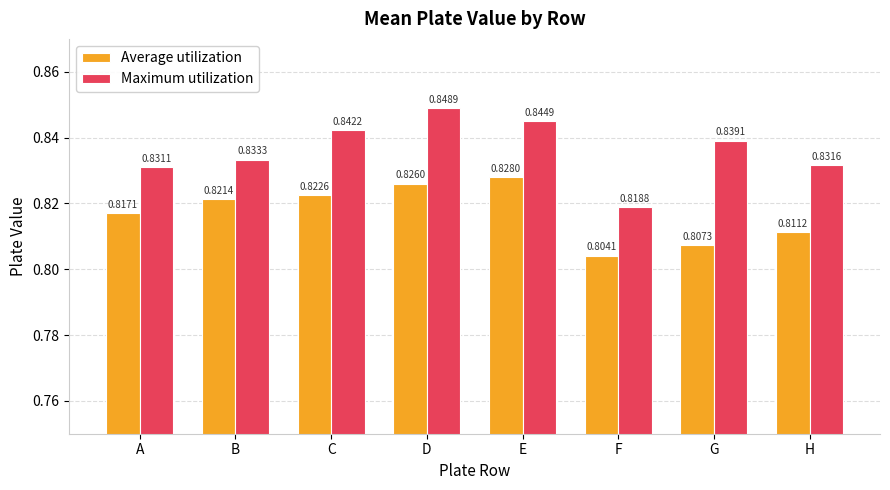

Rank the categories by Average utilization value from highest to lowest.

E, D, C, B, A, H, G, F